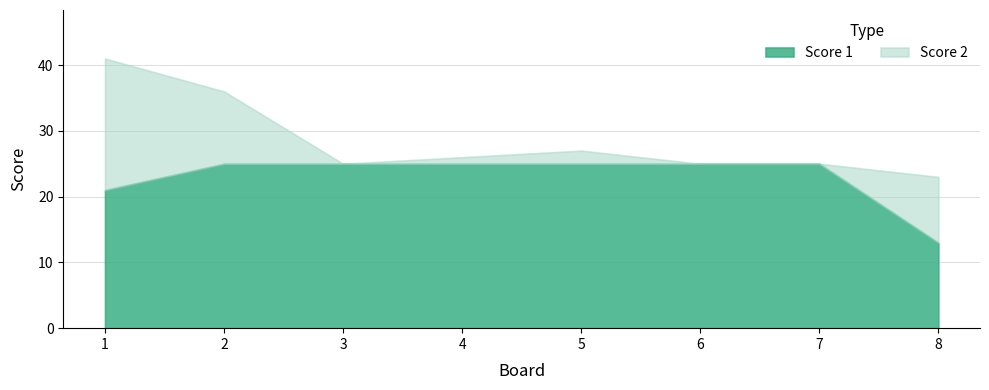

What is the value of the Score 1 point at the 8th from the left?

13